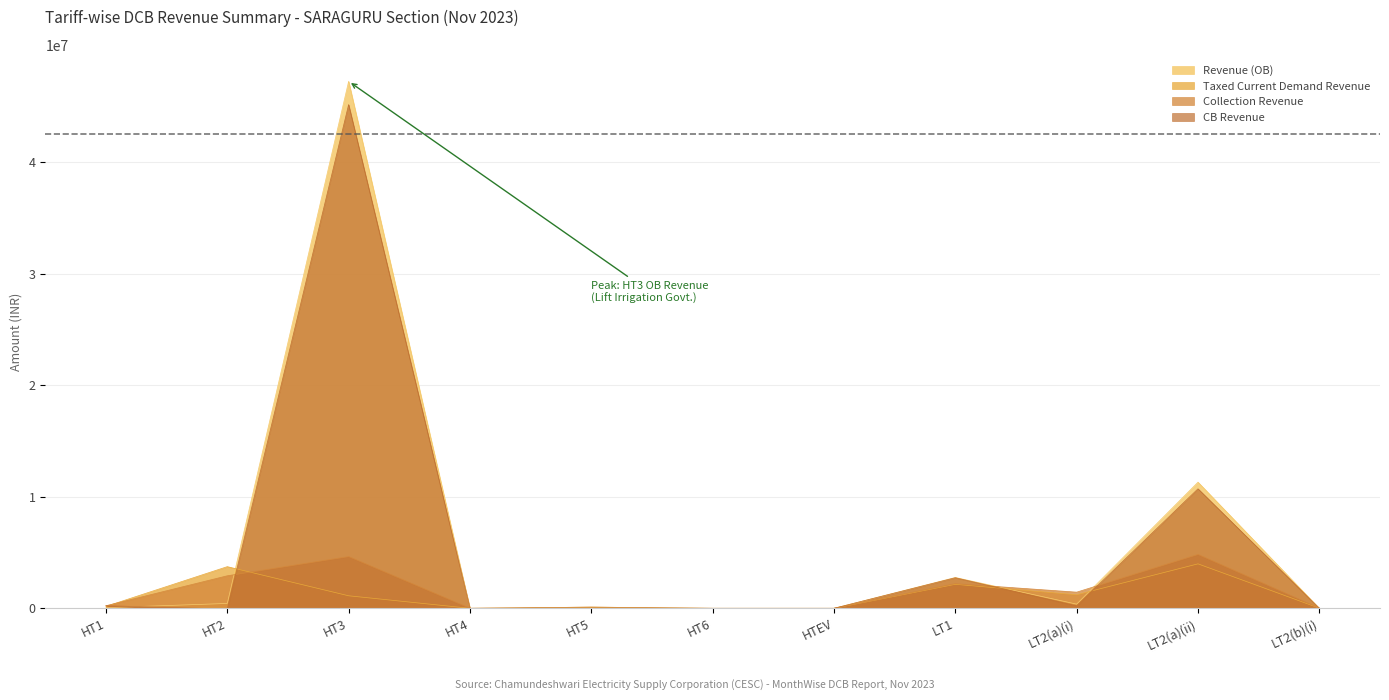

Where is the first local minimum for CB Revenue?

HT2